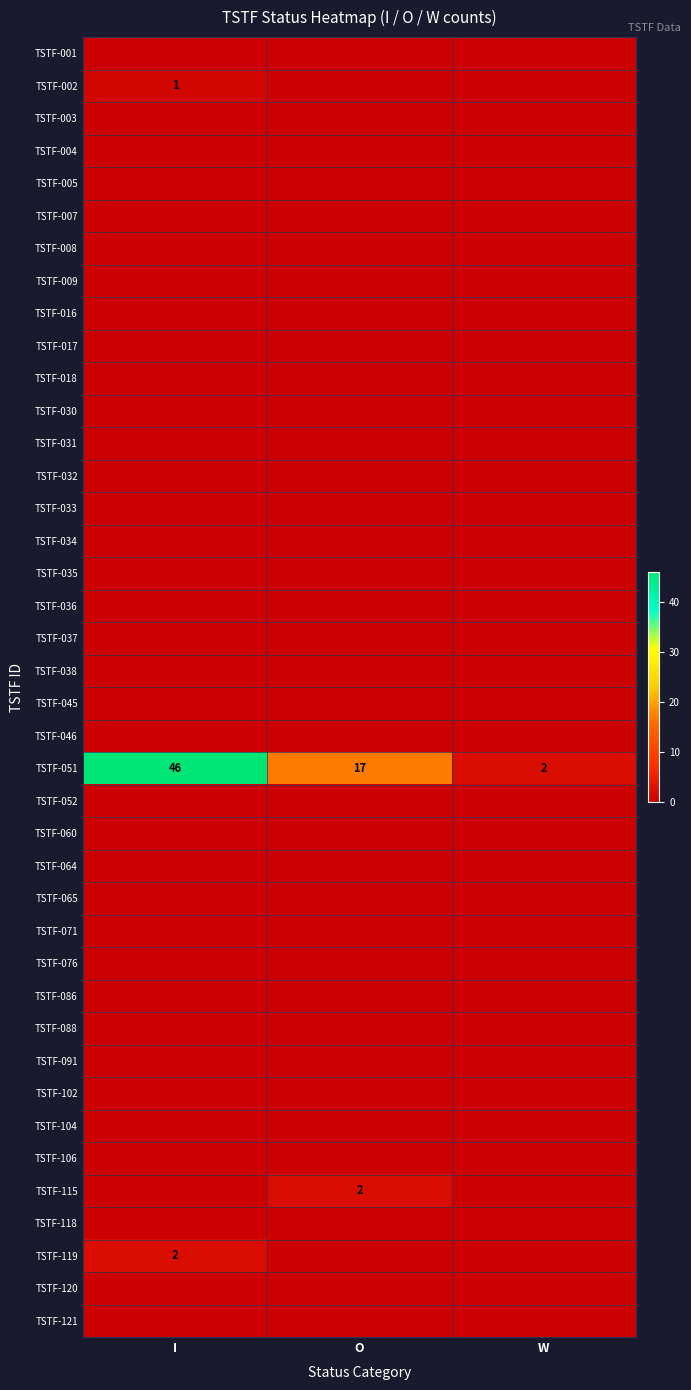

What is the average value of the TSTF-051 series?

22